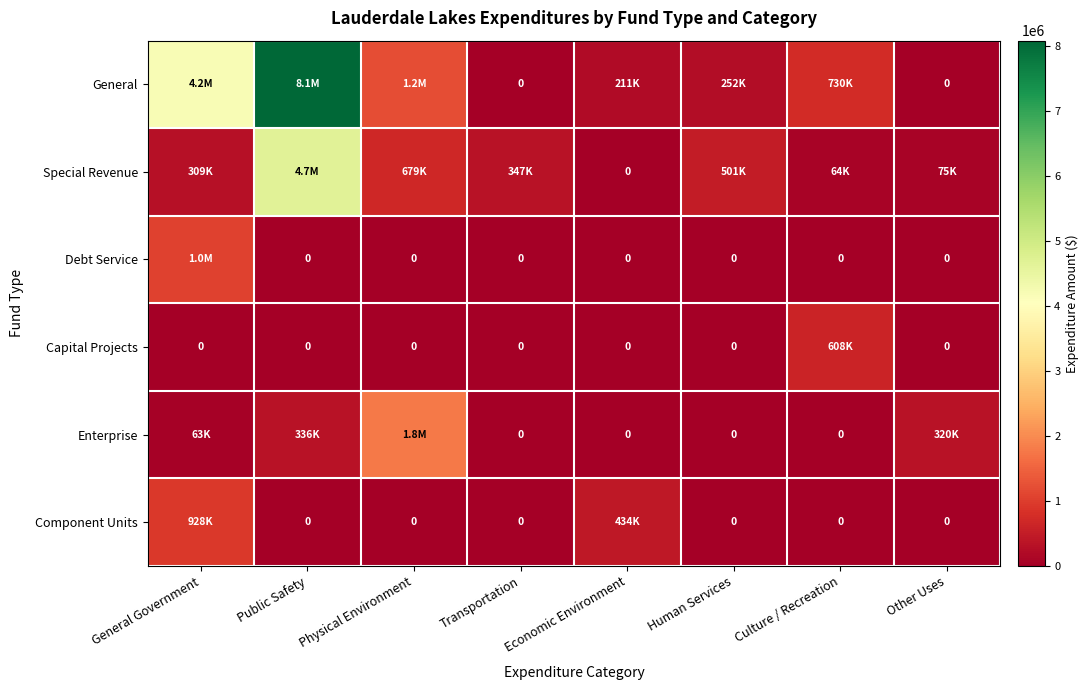

The Capital Projects series shows -423622 at Other Uses. True or false?

False